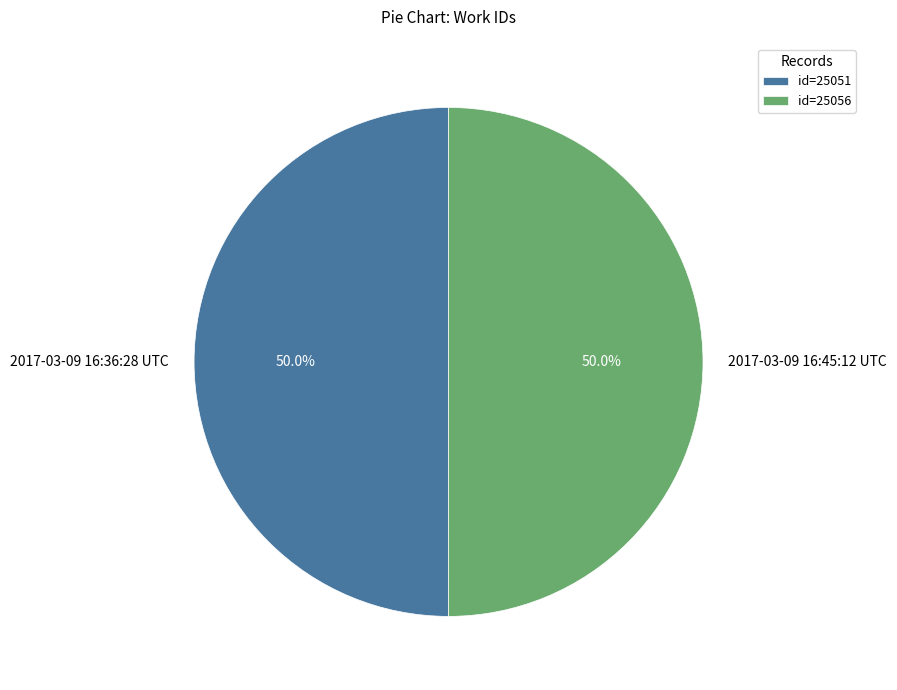

To the nearest percent, what percentage of the pie is 2017-03-09 16:36:28 UTC?

50%